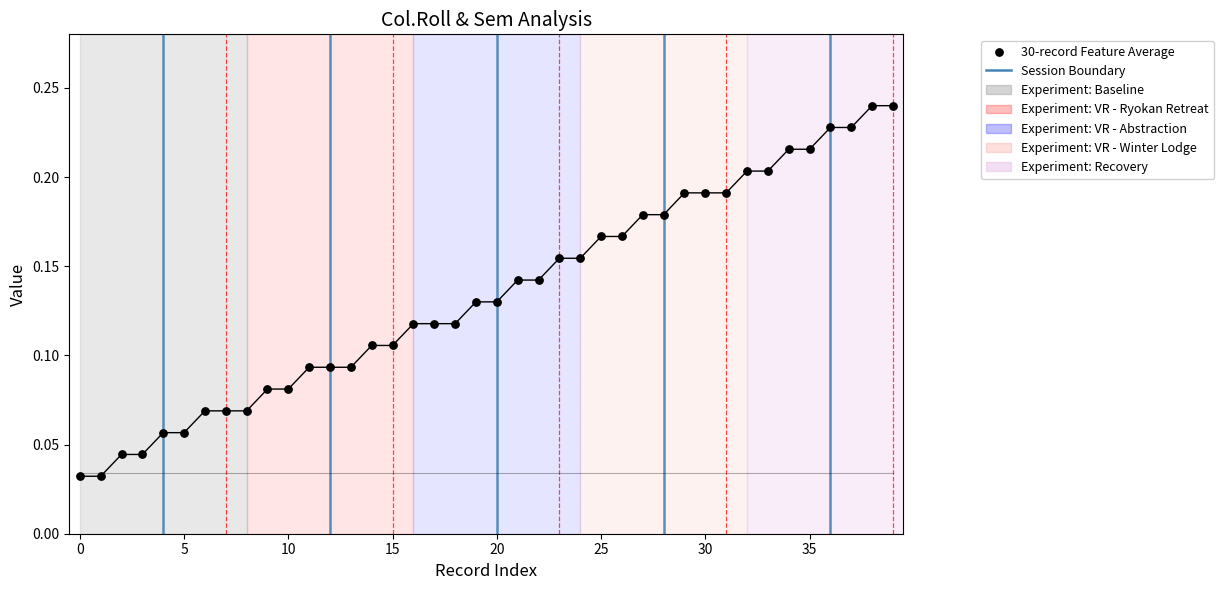

Which series reaches the minimum Y coordinate?

Col.Roll (30-record avg)